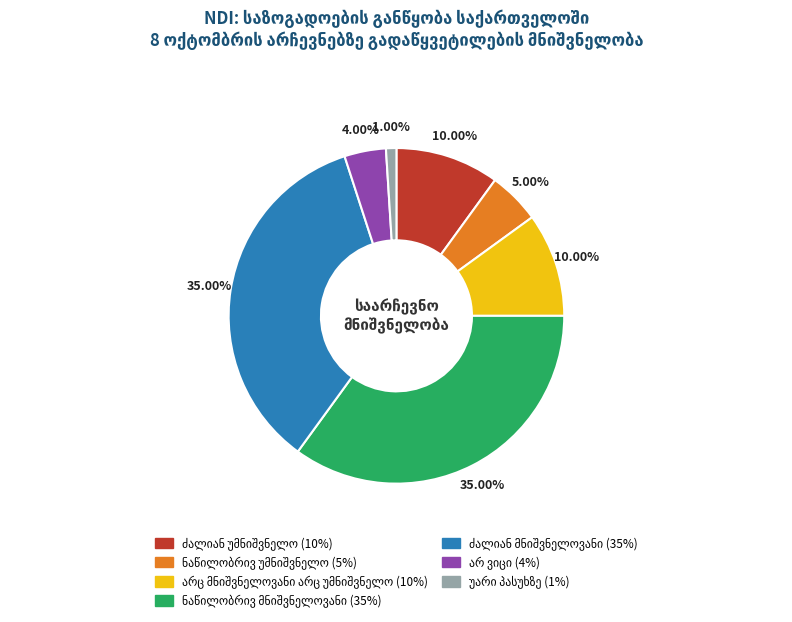

How many slices are in this pie chart?

7